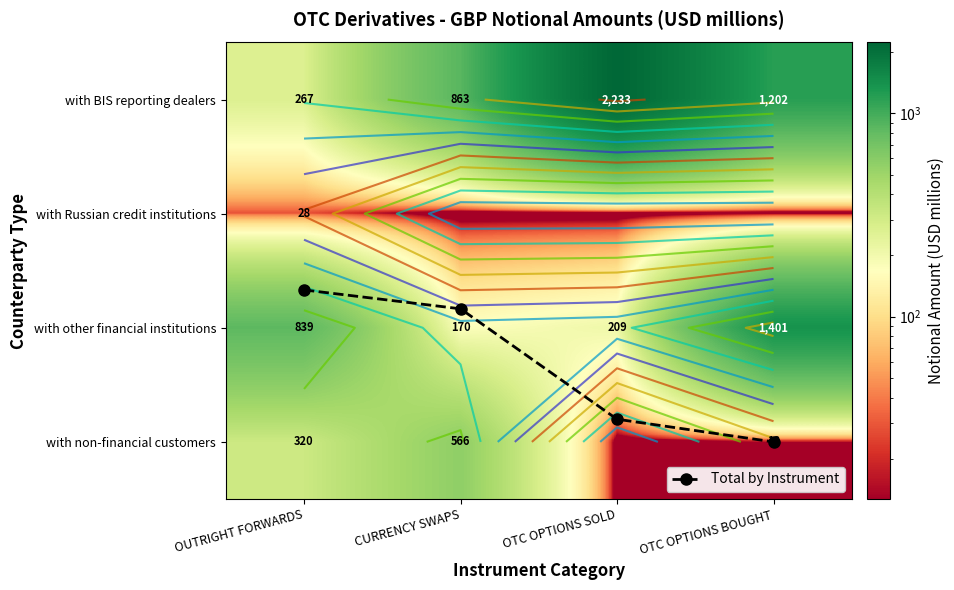

Is it true that Total by Instrument equals 1.2 at OTC OPTIONS BOUGHT?

False